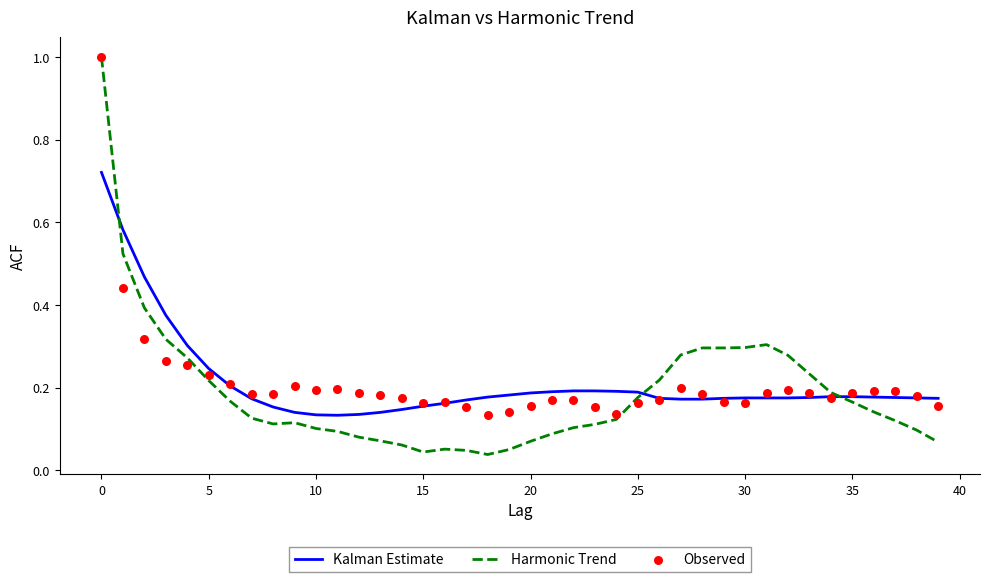

Which series contains the lowest Y value?

Harmonic Trend